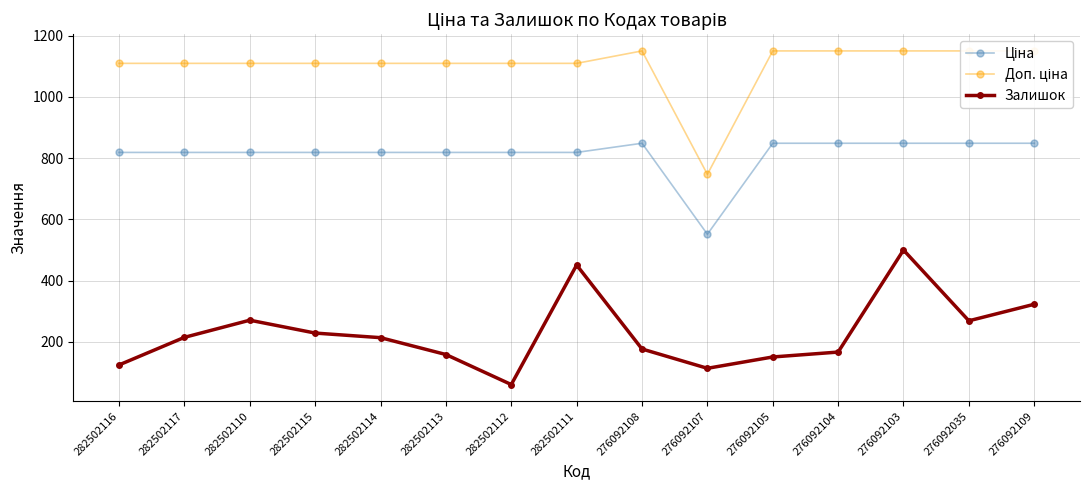

What is the difference between the highest and lowest values at 276092104?

982.7